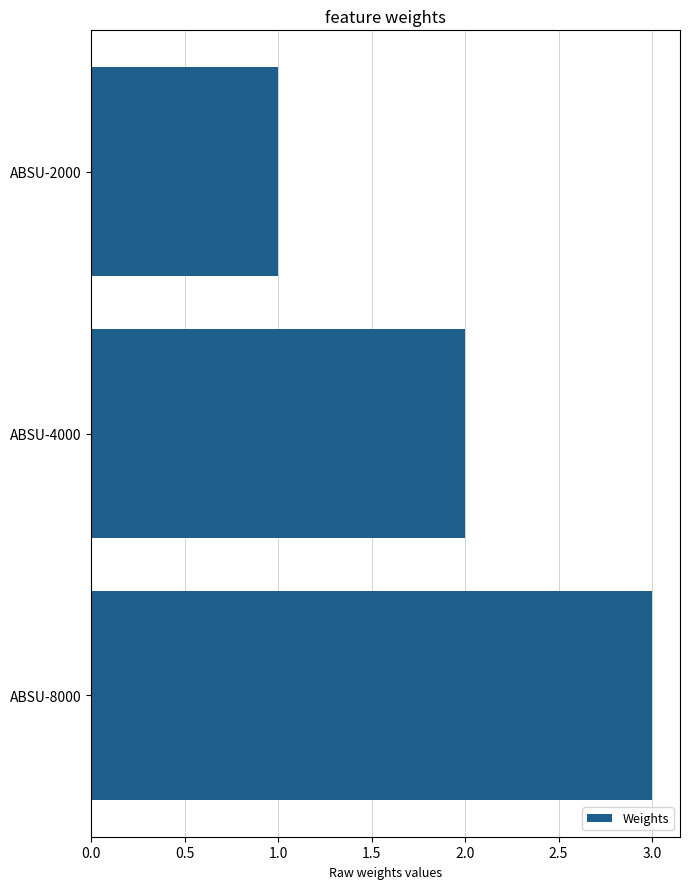

What value does the data have at ABSU-8000?

3